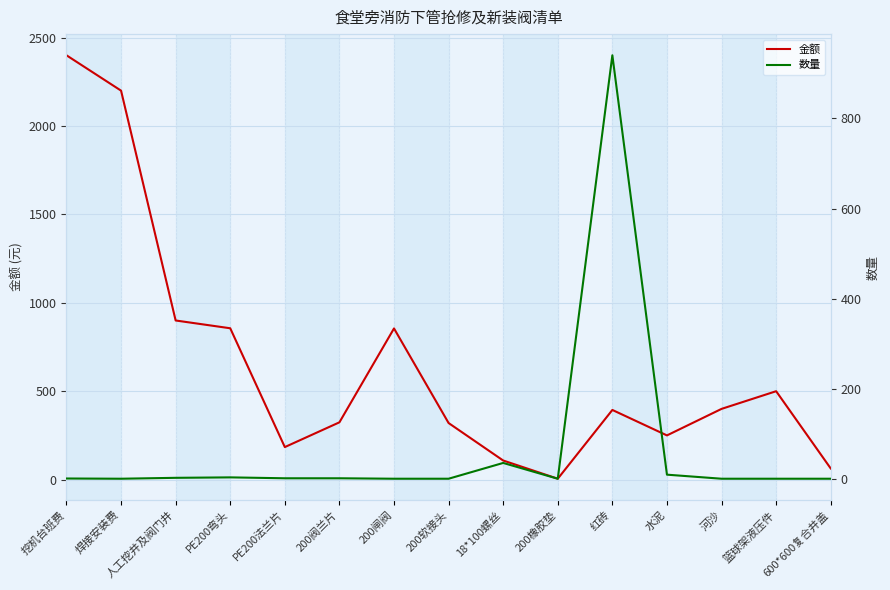

Which series ends up on top after the final intersection of 数量 and 金额?

金额